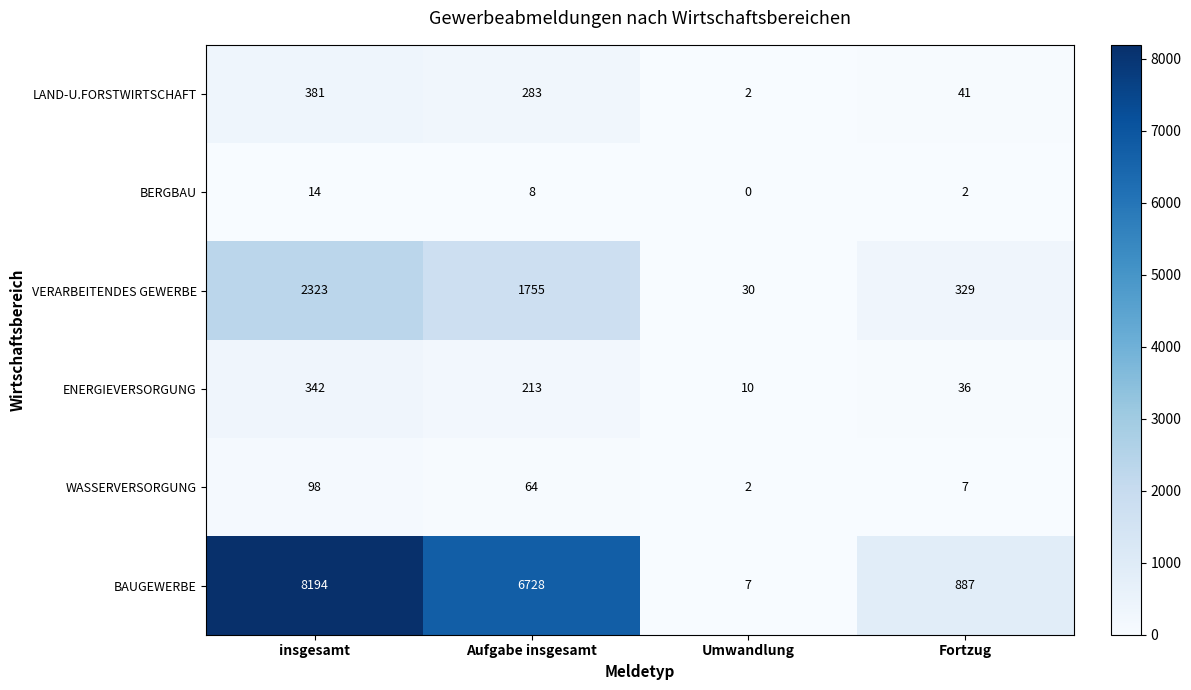

How many distinct data groups are displayed?

6